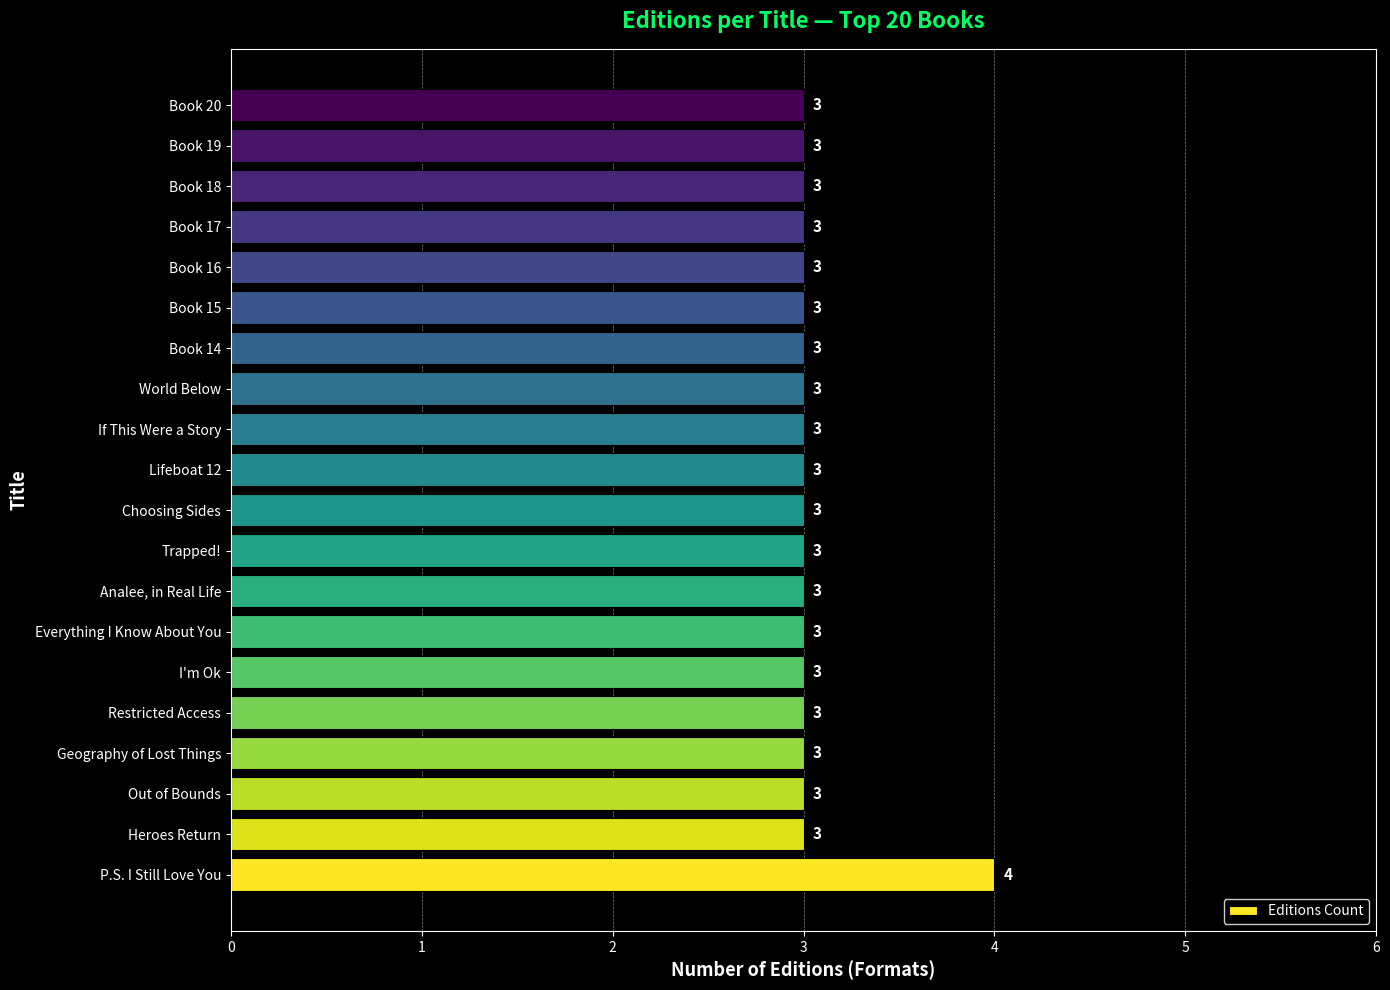

What value does the data have at Restricted Access?

3